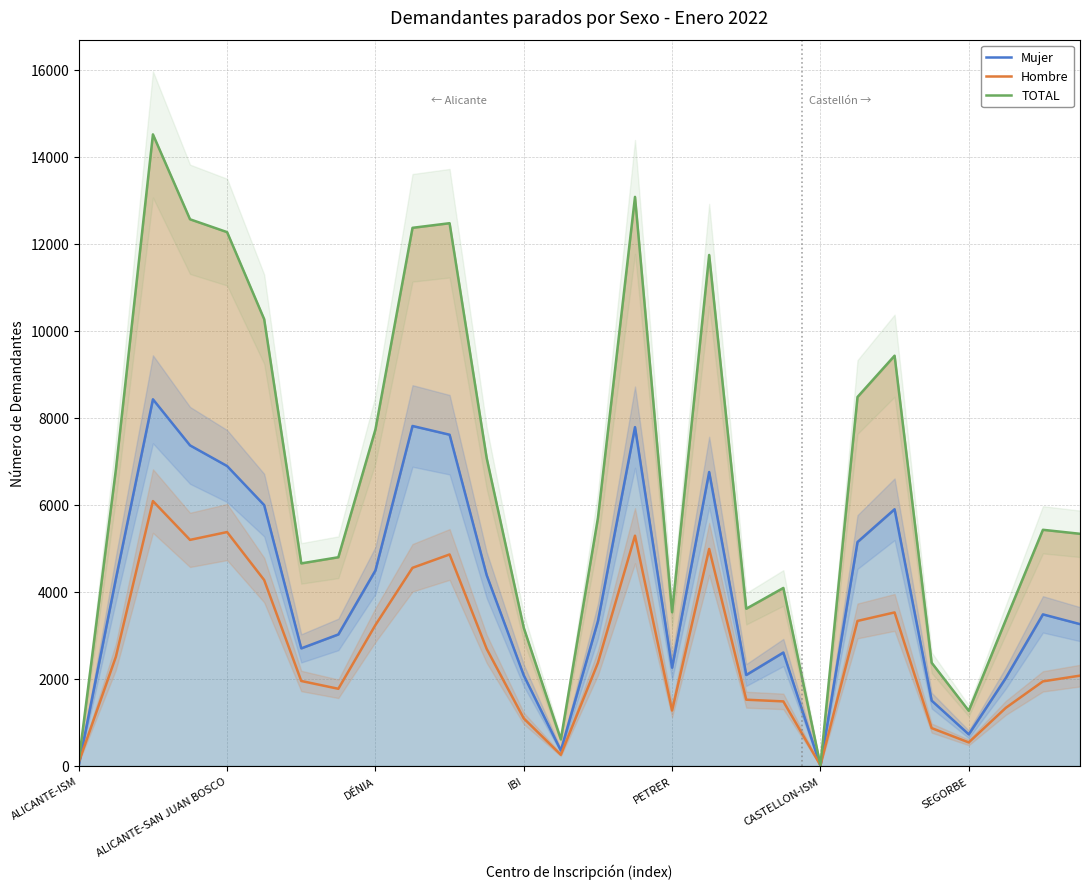

Where do Hombre and Mujer first cross each other?

ALICANTE-ISM and ALICANTE-SAN JUAN BOSCO